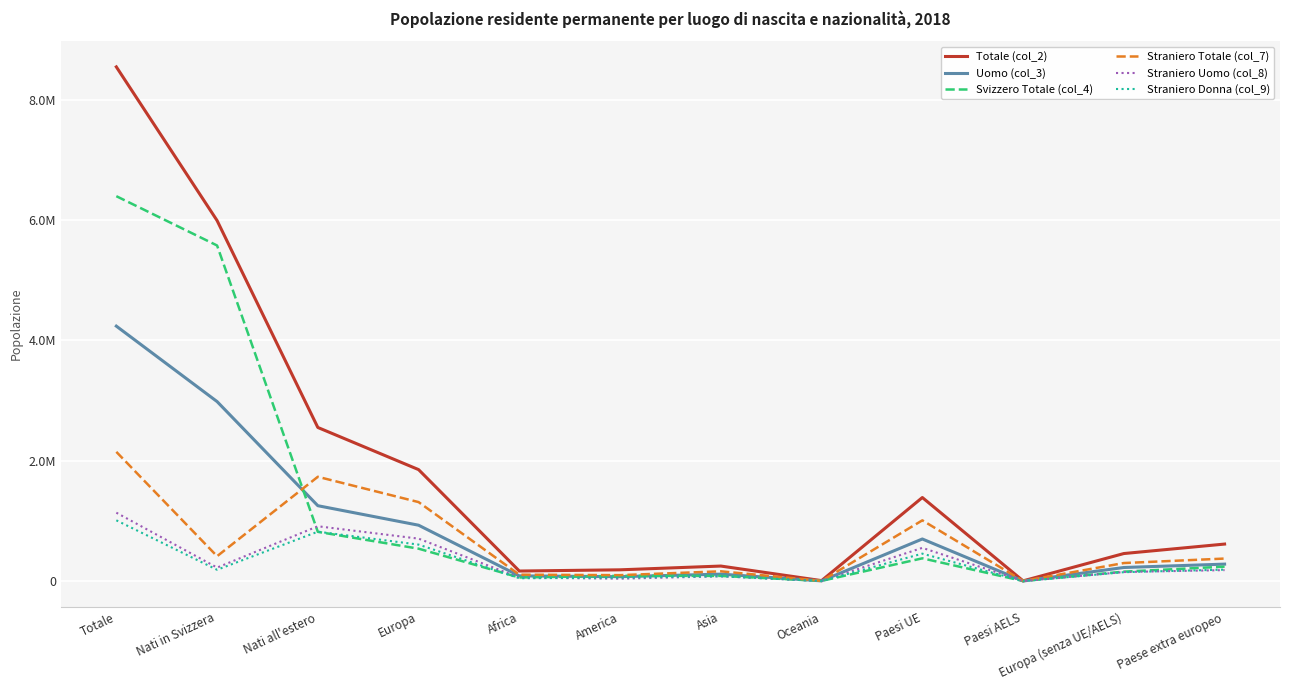

At which category does Totale (col_2) reach its first local valley?

Africa